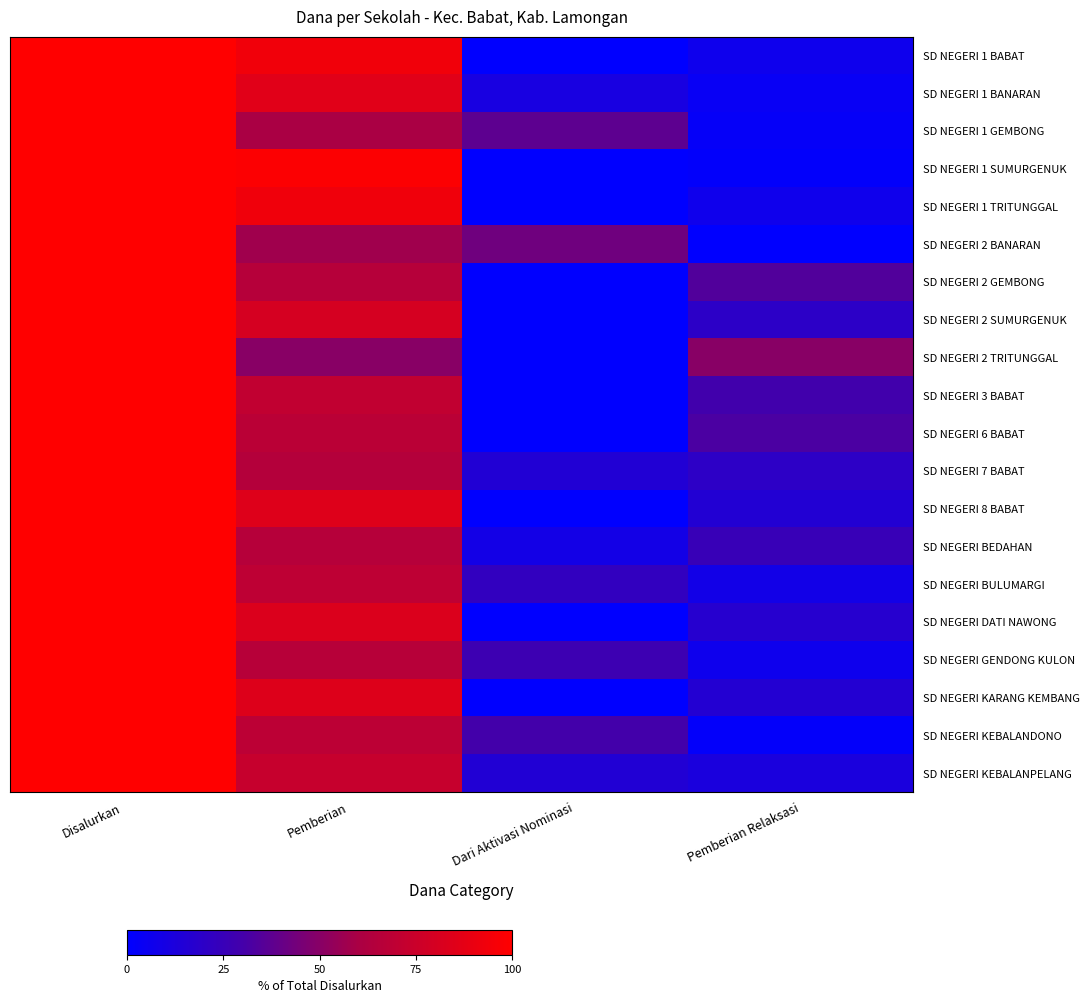

Reading left to right, what are all the values shown in this chart?

SD NEGERI 1 BABAT: Disalurkan=100.0	Pemberian=93.6	Dari Aktivasi Nominasi=0.0	Pemberian Relaksasi=6.4
SD NEGERI 1 BANARAN: Disalurkan=100.0	Pemberian=85.6	Dari Aktivasi Nominasi=10.6	Pemberian Relaksasi=3.8
SD NEGERI 1 GEMBONG: Disalurkan=100.0	Pemberian=59.8	Dari Aktivasi Nominasi=37.5	Pemberian Relaksasi=2.7
SD NEGERI 1 SUMURGENUK: Disalurkan=100.0	Pemberian=98.8	Dari Aktivasi Nominasi=0.0	Pemberian Relaksasi=1.2
SD NEGERI 1 TRITUNGGAL: Disalurkan=100.0	Pemberian=93.0	Dari Aktivasi Nominasi=0.0	Pemberian Relaksasi=7.0
SD NEGERI 2 BANARAN: Disalurkan=100.0	Pemberian=57.4	Dari Aktivasi Nominasi=42.6	Pemberian Relaksasi=0.0
SD NEGERI 2 GEMBONG: Disalurkan=100.0	Pemberian=66.0	Dari Aktivasi Nominasi=0.0	Pemberian Relaksasi=34.0
SD NEGERI 2 SUMURGENUK: Disalurkan=100.0	Pemberian=80.2	Dari Aktivasi Nominasi=0.0	Pemberian Relaksasi=19.8
SD NEGERI 2 TRITUNGGAL: Disalurkan=100.0	Pemberian=50.0	Dari Aktivasi Nominasi=0.0	Pemberian Relaksasi=50.0
SD NEGERI 3 BABAT: Disalurkan=100.0	Pemberian=71.1	Dari Aktivasi Nominasi=0.0	Pemberian Relaksasi=28.9
SD NEGERI 6 BABAT: Disalurkan=100.0	Pemberian=67.9	Dari Aktivasi Nominasi=0.0	Pemberian Relaksasi=32.1
SD NEGERI 7 BABAT: Disalurkan=100.0	Pemberian=64.9	Dari Aktivasi Nominasi=15.1	Pemberian Relaksasi=20.1
SD NEGERI 8 BABAT: Disalurkan=100.0	Pemberian=84.6	Dari Aktivasi Nominasi=0.0	Pemberian Relaksasi=15.4
SD NEGERI BEDAHAN: Disalurkan=100.0	Pemberian=65.8	Dari Aktivasi Nominasi=8.9	Pemberian Relaksasi=25.3
SD NEGERI BULUMARGI: Disalurkan=100.0	Pemberian=69.4	Dari Aktivasi Nominasi=22.3	Pemberian Relaksasi=8.3
SD NEGERI DATI NAWONG: Disalurkan=100.0	Pemberian=83.1	Dari Aktivasi Nominasi=0.0	Pemberian Relaksasi=16.9
SD NEGERI GENDONG KULON: Disalurkan=100.0	Pemberian=66.3	Dari Aktivasi Nominasi=27.1	Pemberian Relaksasi=6.5
SD NEGERI KARANG KEMBANG: Disalurkan=100.0	Pemberian=84.2	Dari Aktivasi Nominasi=0.0	Pemberian Relaksasi=15.8
SD NEGERI KEBALANDONO: Disalurkan=100.0	Pemberian=68.5	Dari Aktivasi Nominasi=29.9	Pemberian Relaksasi=1.6
SD NEGERI KEBALANPELANG: Disalurkan=100.0	Pemberian=73.3	Dari Aktivasi Nominasi=14.9	Pemberian Relaksasi=11.9